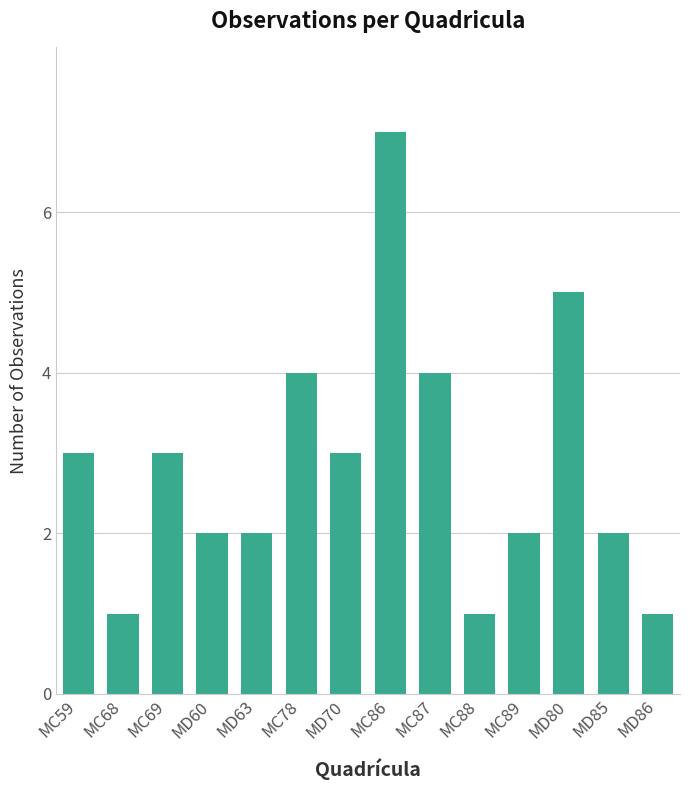

Does the chart contain stacked bars?

No